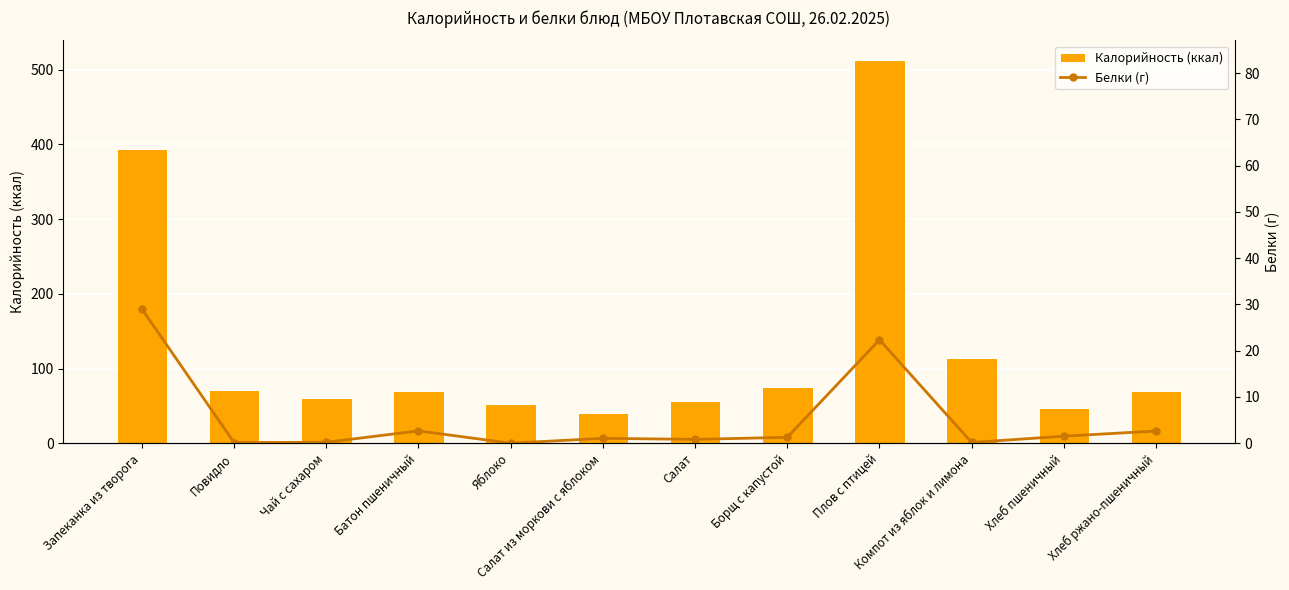

Is it true that Белки equals 0.1 at Повидло?

False